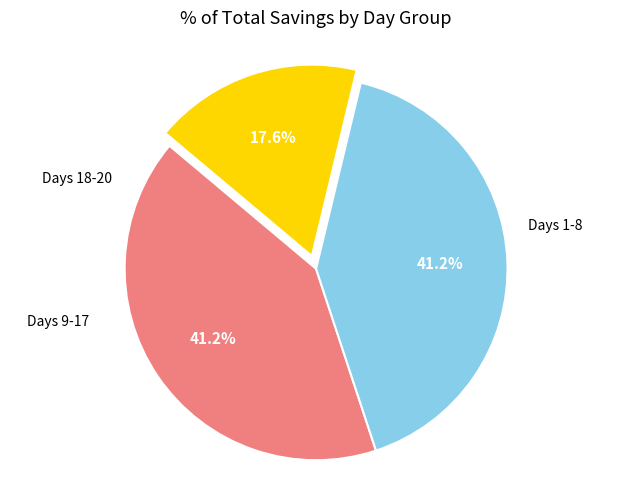

Is there any slice that represents more than half of the pie?

No